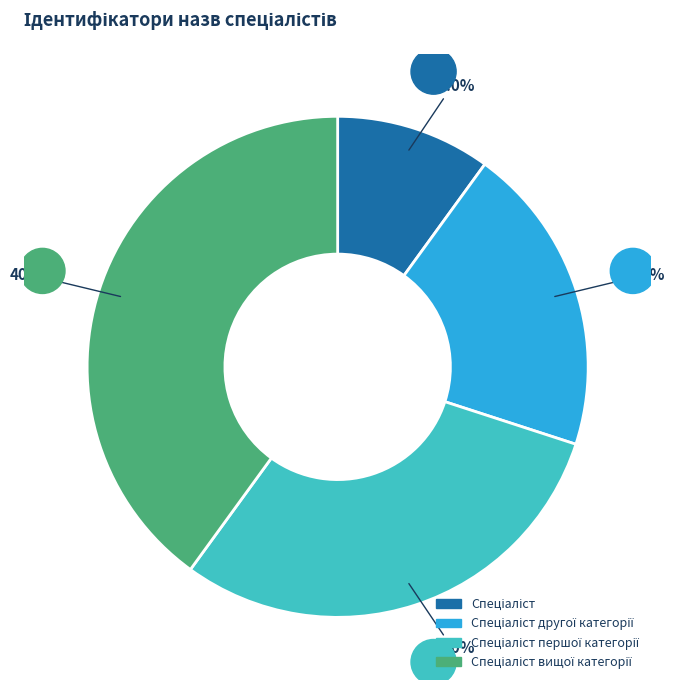

Does any single category account for the majority?

No